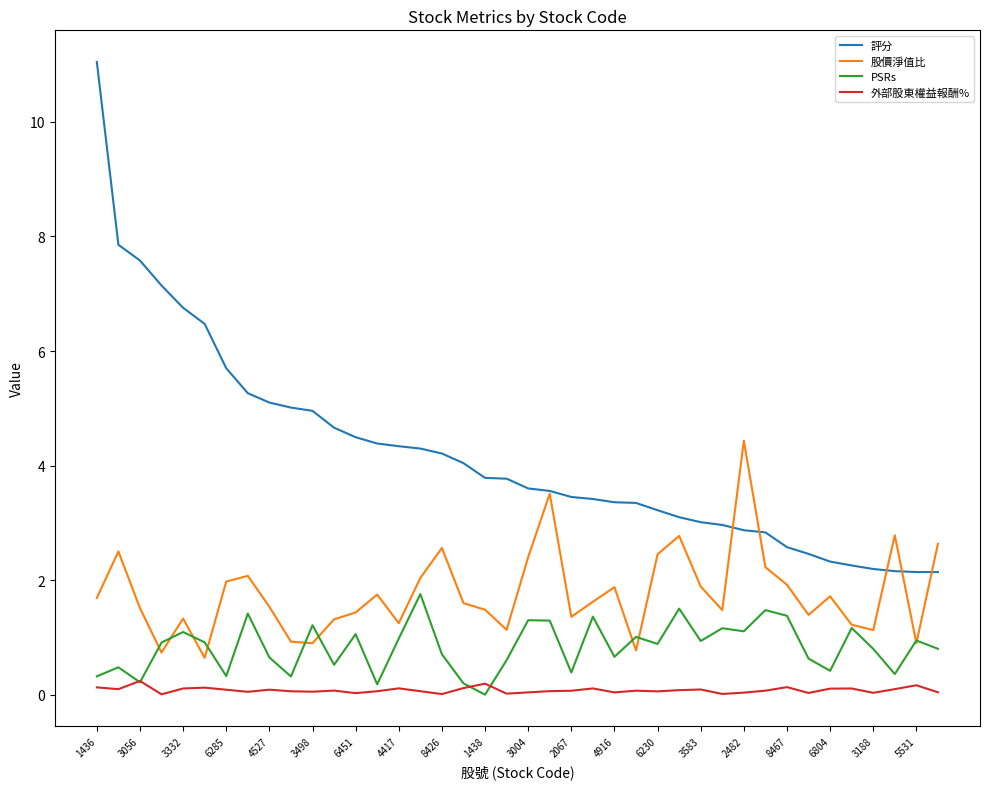

What is the maximum value for PSRs?

1.8